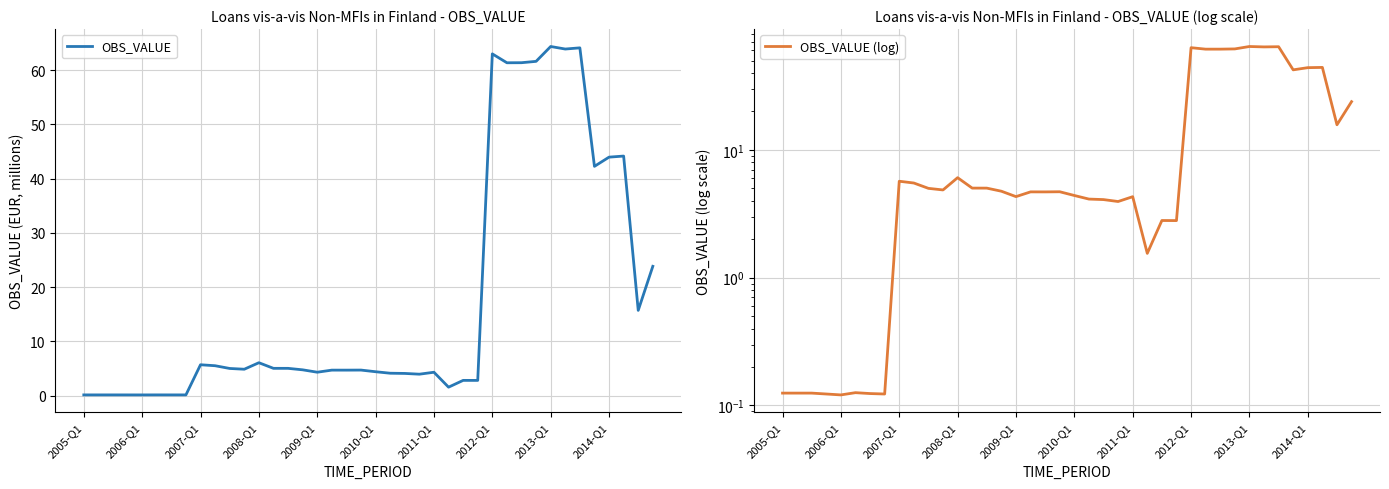

What is the maximum value for OBS_VALUE?

64.4